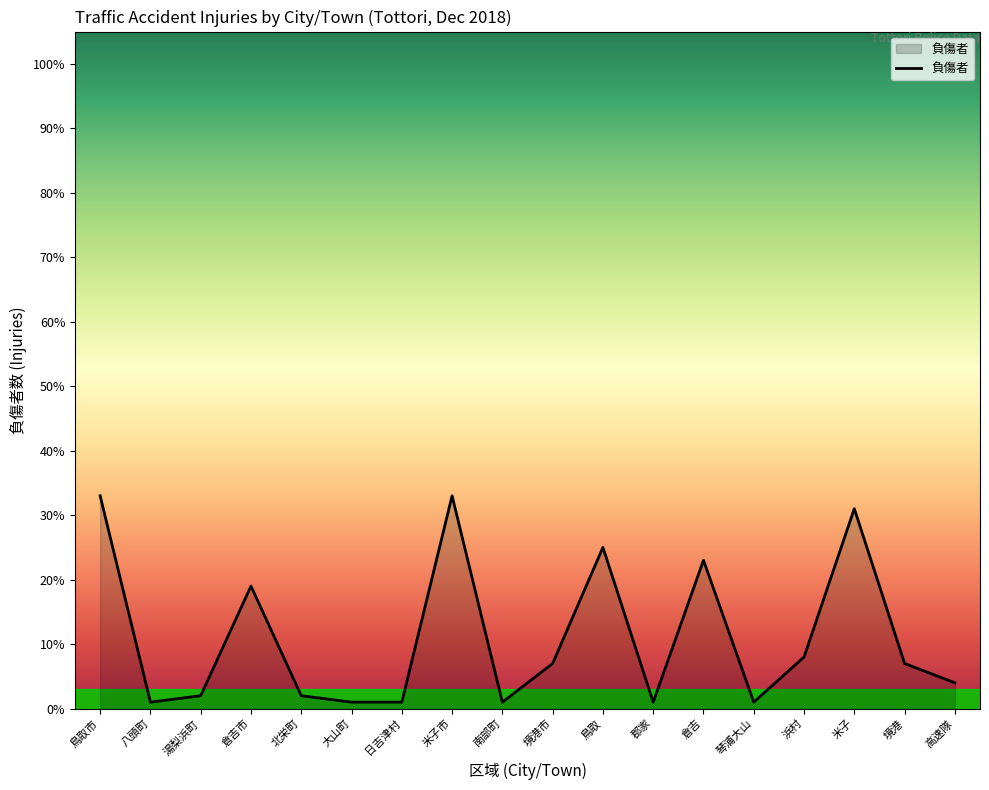

Reading left to right, what are all the values shown in this chart?

33	1	2	19	2	1	1	33	1	7	25	1	23	1	8	31	7	4